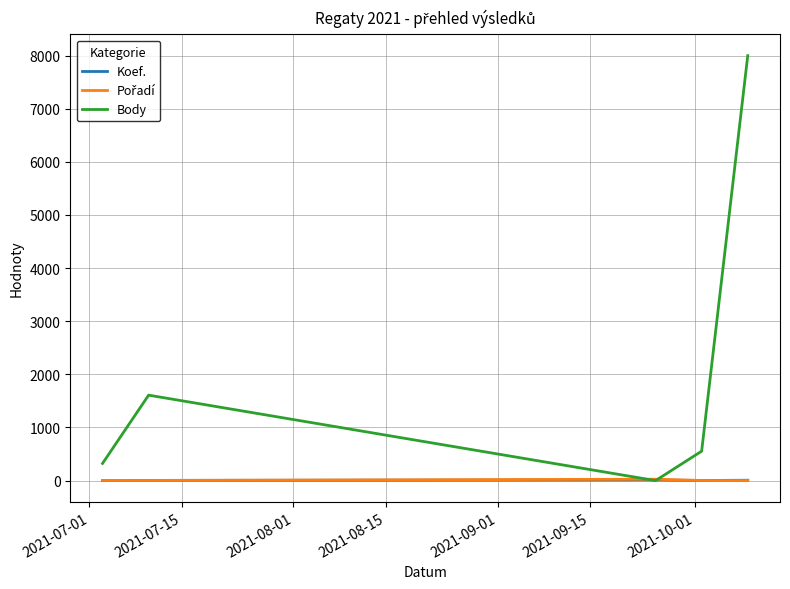

Which series has the largest total across all categories?

Body